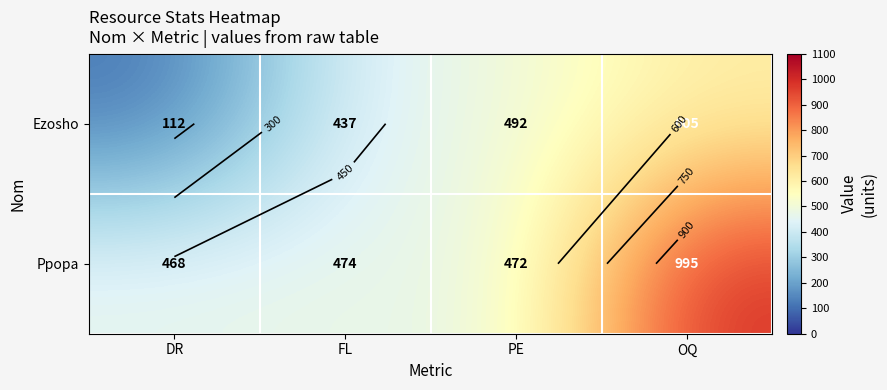

What is the spread (max minus min) of values at PE?

20